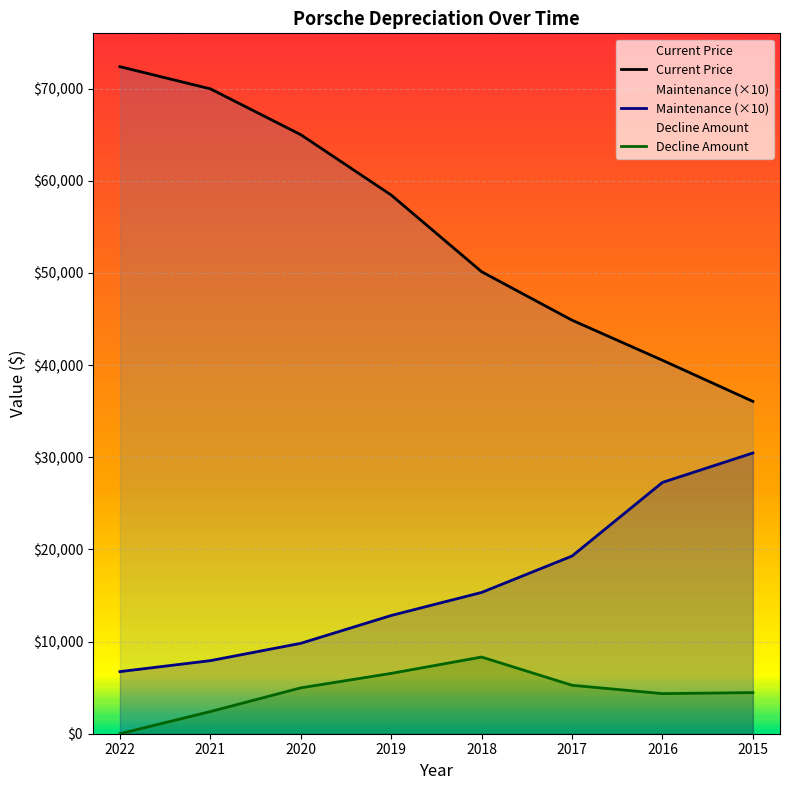

What value does the Current Price series have at 2021, to the nearest 10?

69980